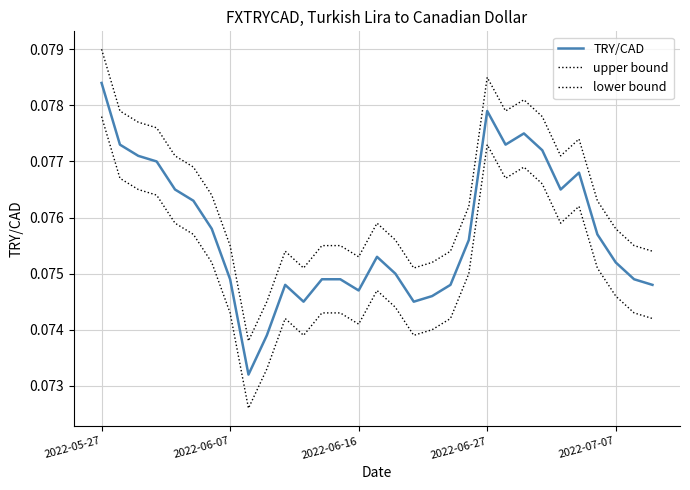

At which category does upper bound reach its first local valley?

8